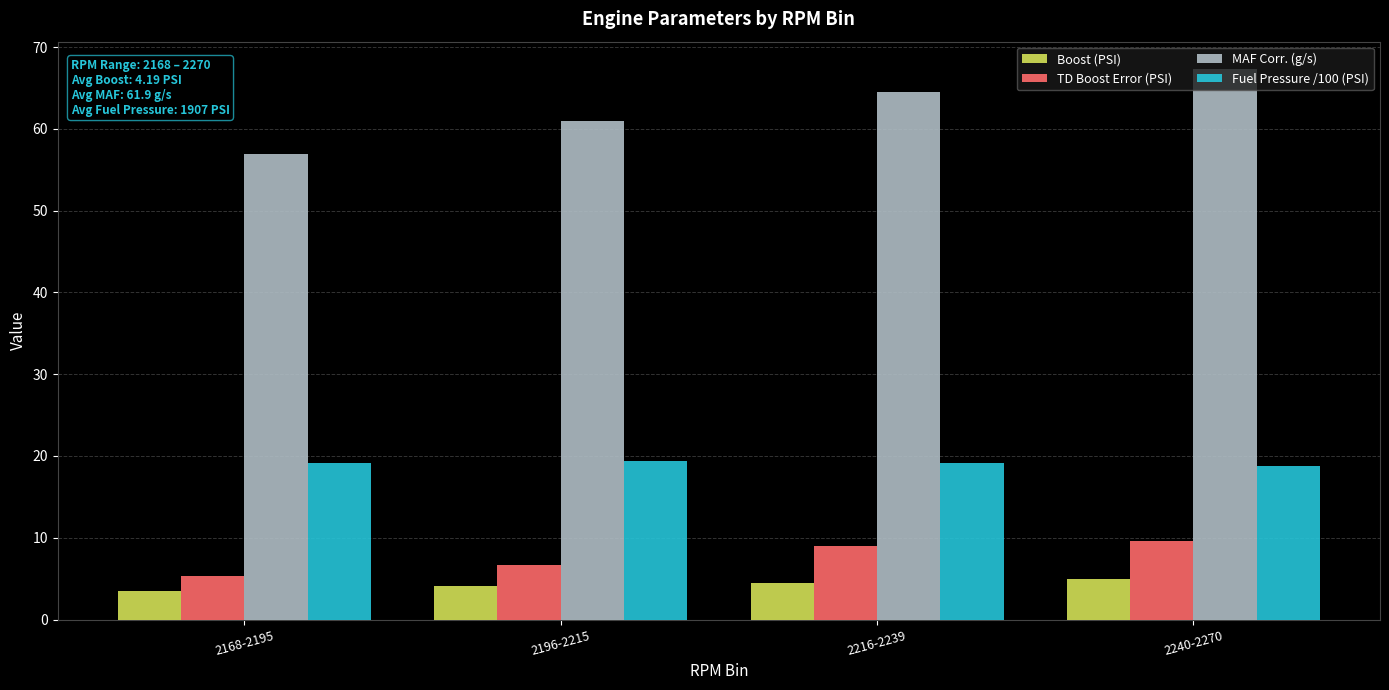

At 2240-2270, list the series in order from largest to smallest.

MAF Corr. (g/s), Fuel Pressure /100 (PSI), TD Boost Error (PSI), Boost (PSI)